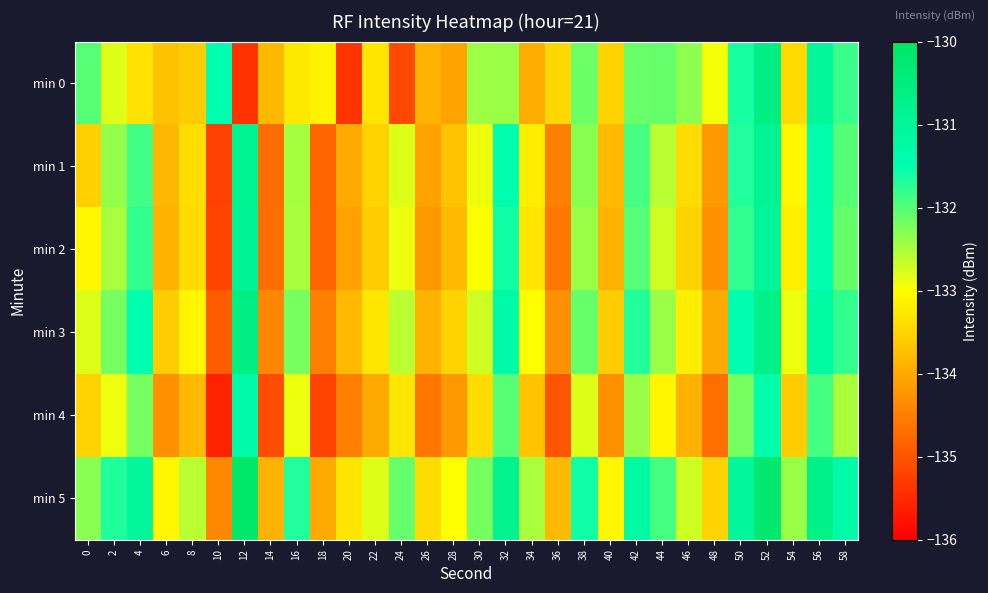

How many data points does each series have?

30